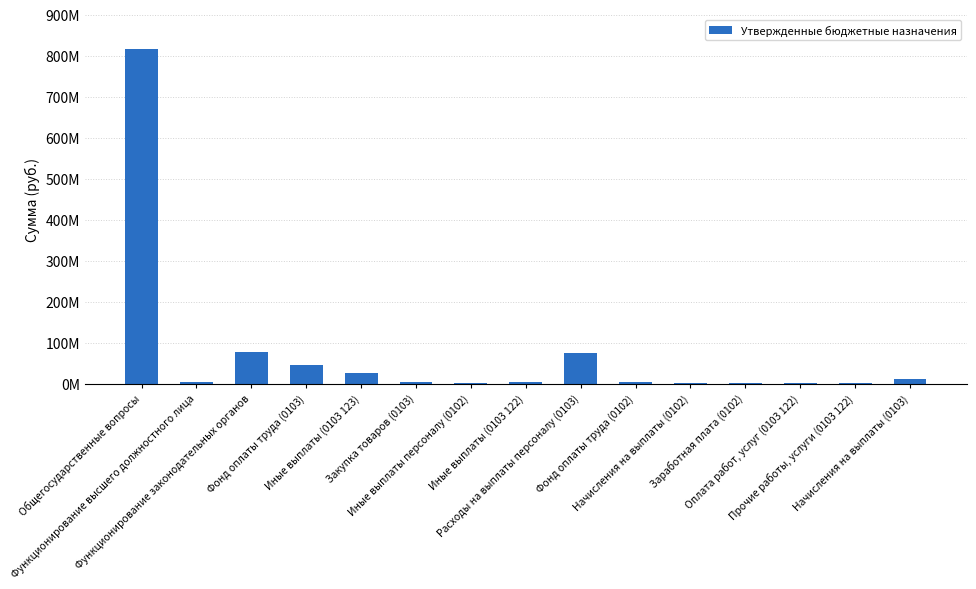

List the labels in order of value, smallest first.

Прочие работы, услуги (0103 122), Оплата работ, услуг (0103 122), Начисления на выплаты (0102), Иные выплаты персоналу (0102), Заработная плата (0102), Фонд оплаты труда (0102), Иные выплаты (0103 122), Функционирование высшего должностного лица, Закупка товаров (0103), Начисления на выплаты (0103), Иные выплаты (0103 123), Фонд оплаты труда (0103), Расходы на выплаты персоналу (0103), Функционирование законодательных органов, Общегосударственные вопросы